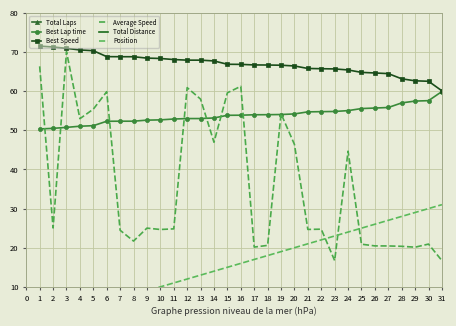

What is the highest value of the Average Speed series?

70.1